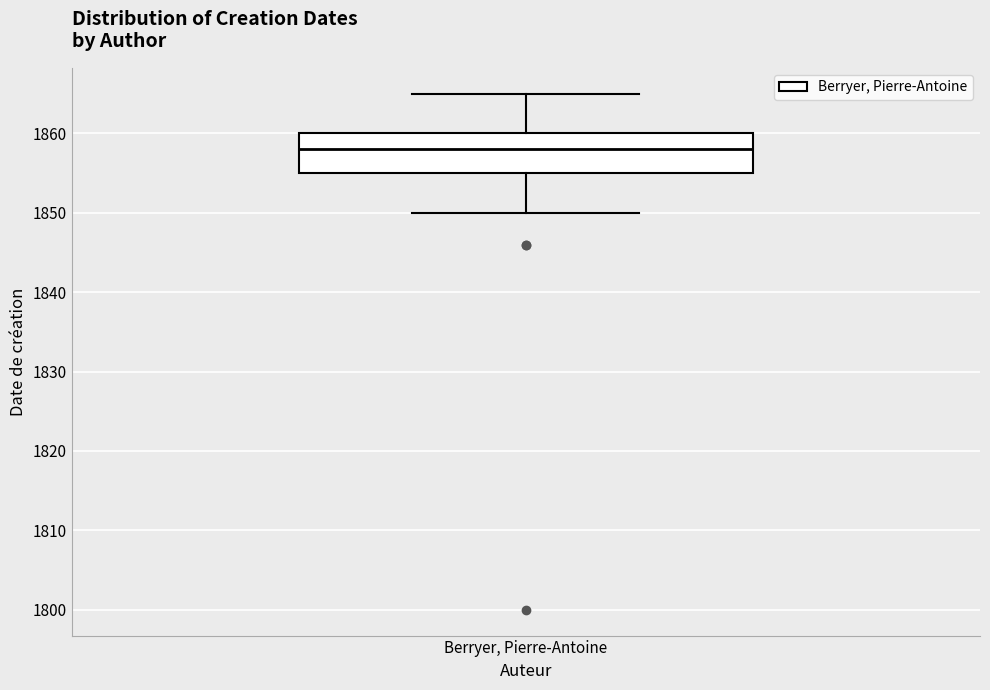

Read this box plot against the y-axis: the position of the median line, the range covered by the box, and the ends of both whiskers. The values are not printed on the chart, so give them approximately, as read against the axis.

median 1858, box 1855 to 1860, whiskers 1850 to 1865